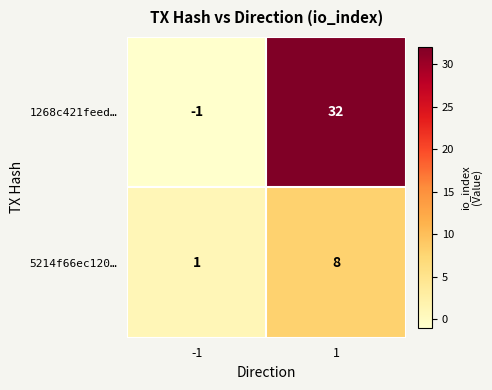

Rank the categories by 1268c421feed… value from lowest to highest.

-1, 1